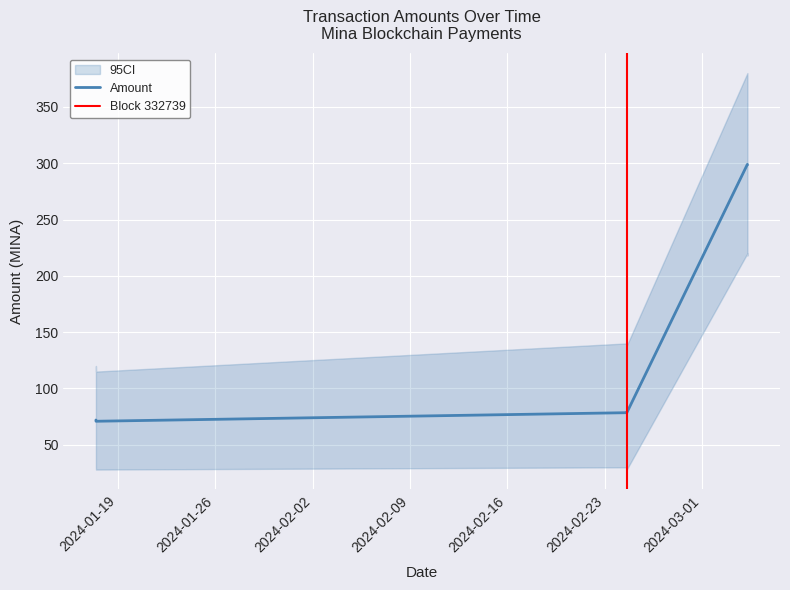

Reading right to left, what are all the values shown in this chart?

2024-03-04 06:24:00=298.9	2024-03-04 06:21:00=299.0	2024-02-24 14:06:00=78.4	2024-02-24 13:51:00=78.5	2024-01-17 09:51:00=70.9	2024-01-17 09:42:00=72.0